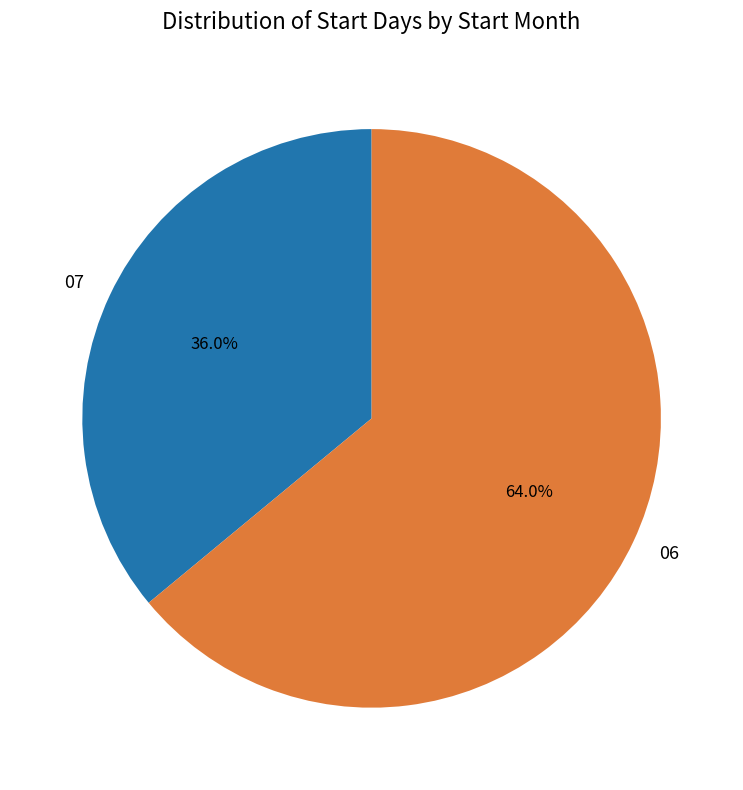

To the nearest percent, what portion does 06 represent?

64%